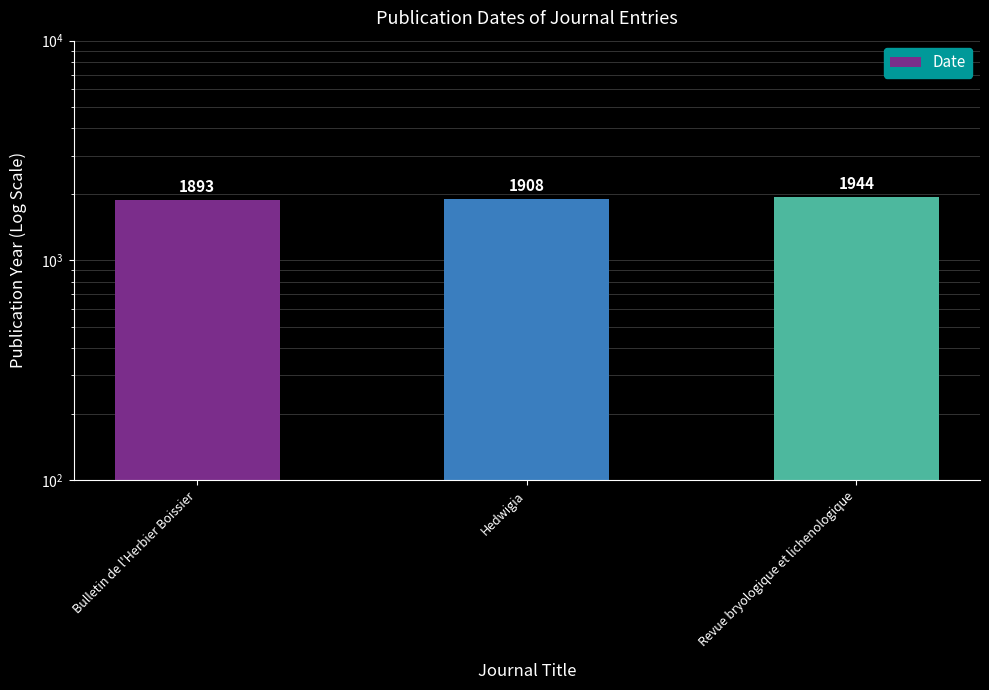

Reading left to right, what are all the values shown in this chart?

1893	1908	1944